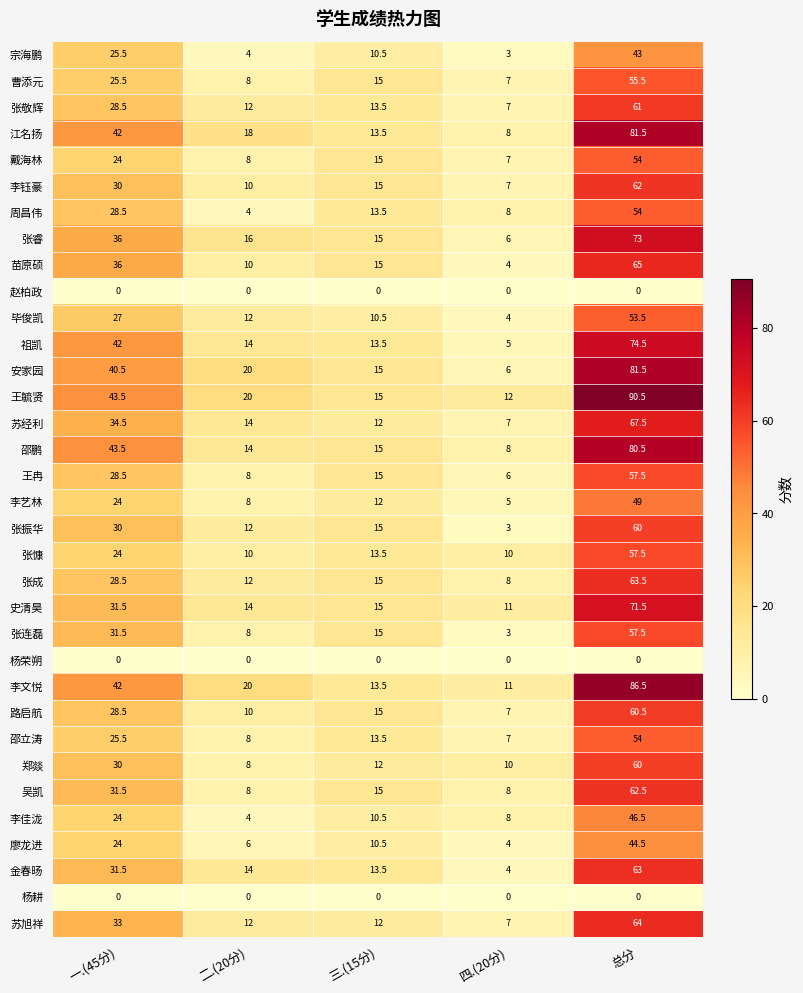

Count the number of categories in the chart.

5